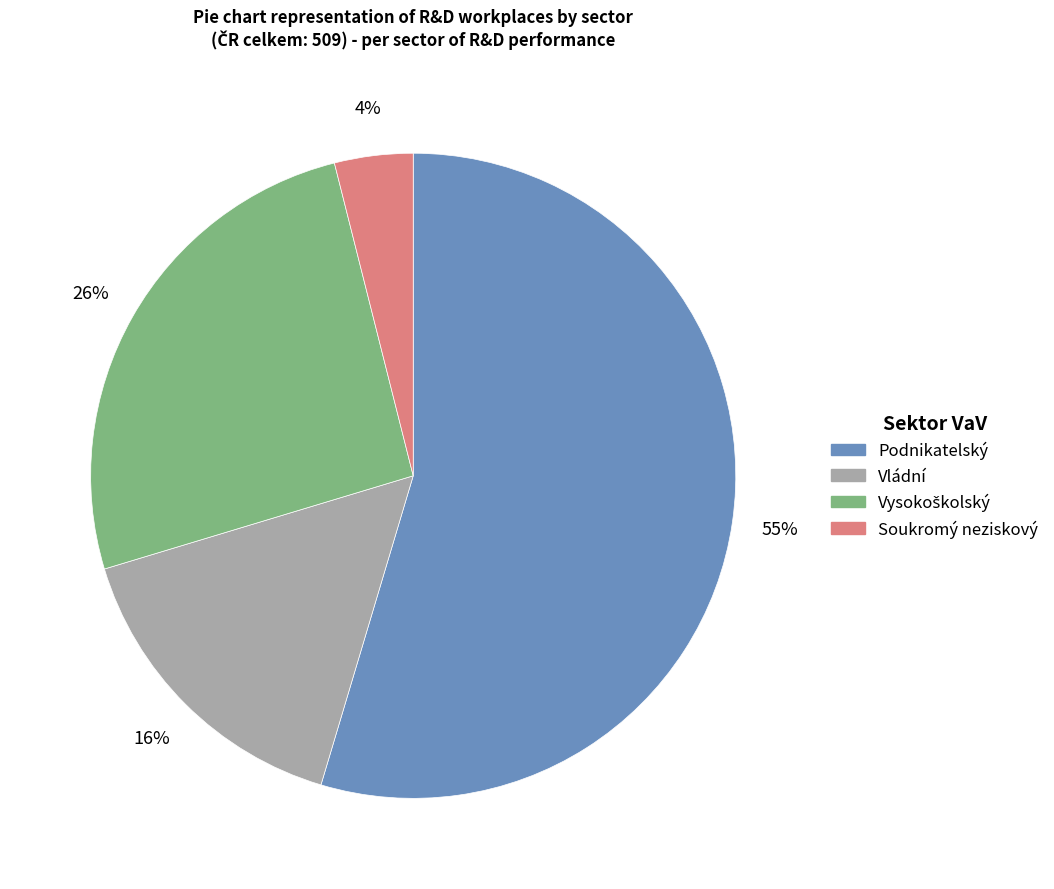

Is it true that Soukromý neziskový is 4% of the pie?

True